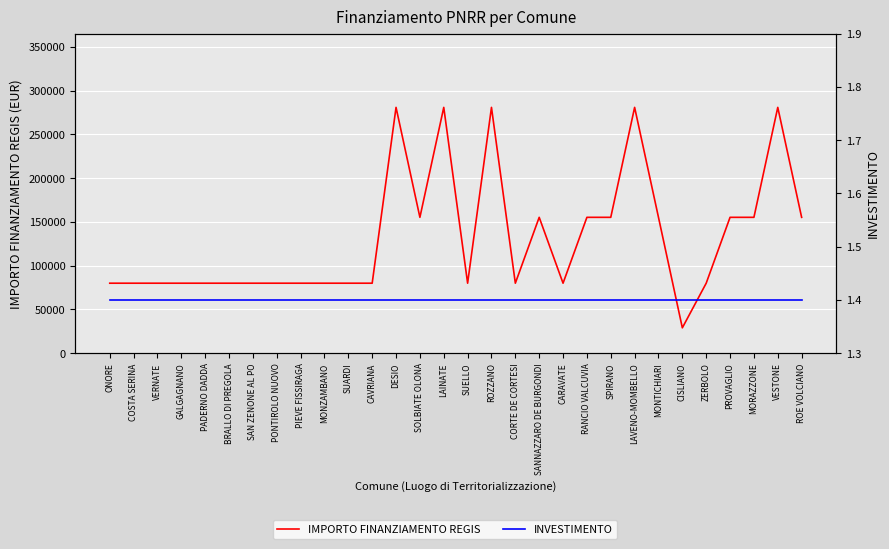

The value of IMPORTO FINANZIAMENTO REGIS at PIEVE FISSIRAGA is 135391.8. True or false?

False